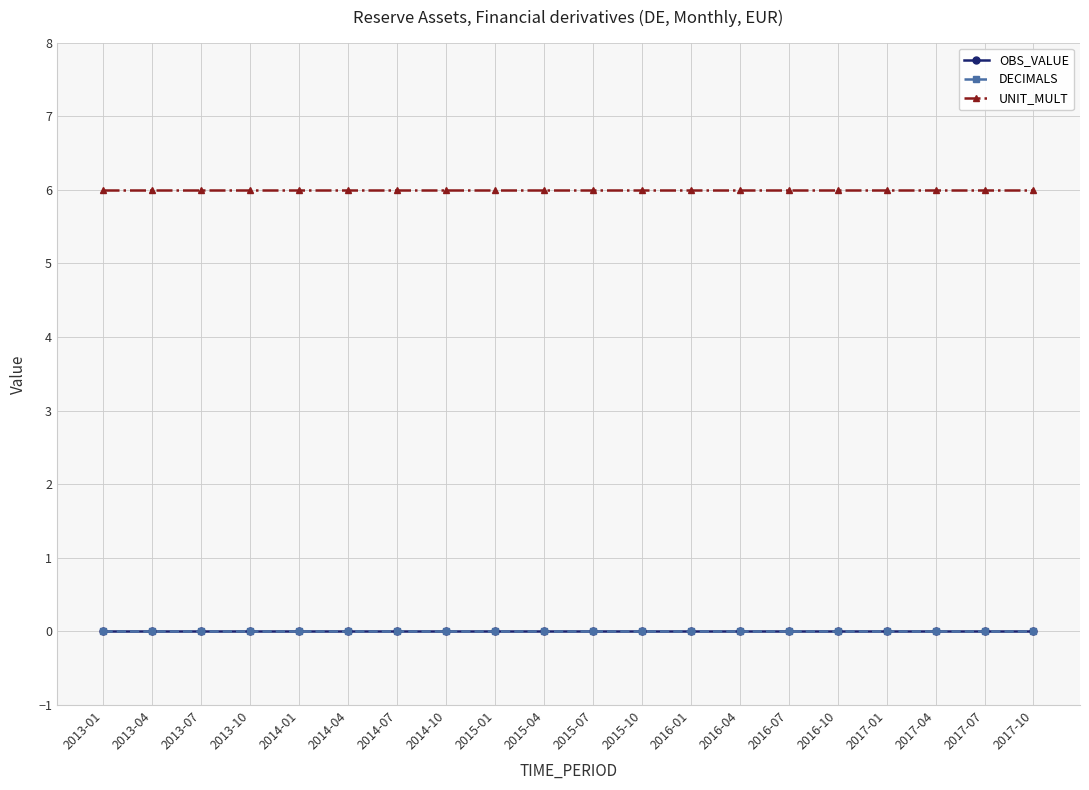

True or false: OBS_VALUE and UNIT_MULT intersect in this chart.

False